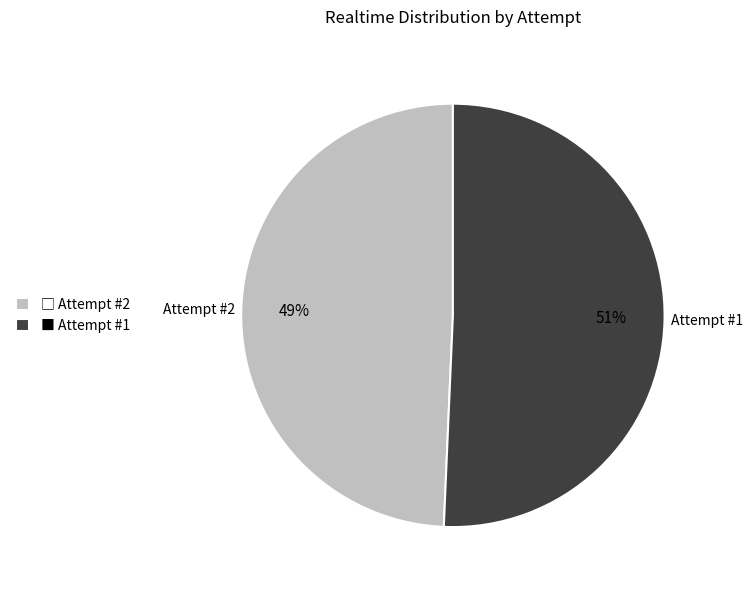

Which category accounts for the majority?

■ Attempt #1